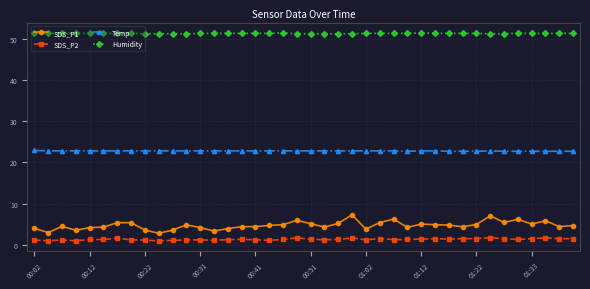

What is the lowest value of the Temp series?

22.7